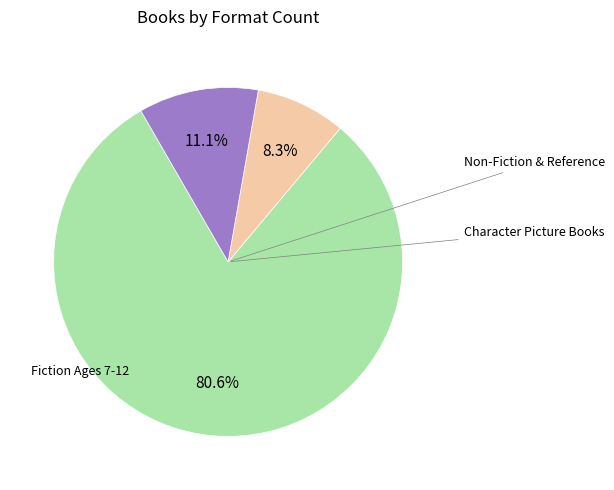

Does any single category account for the majority?

Yes